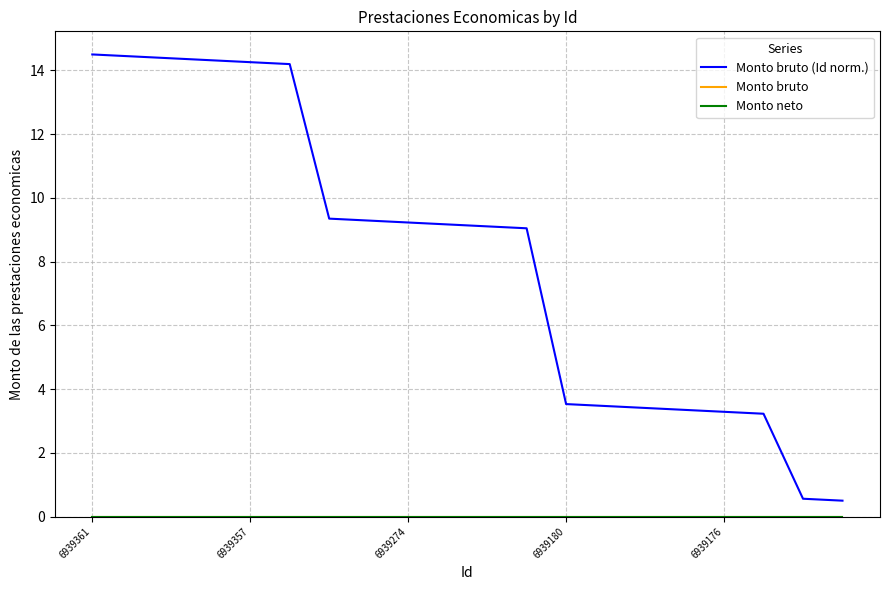

At which category is the sum across all series the highest?

6939361